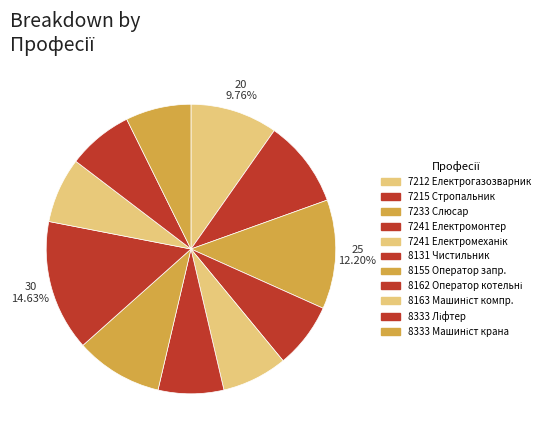

How many segments does this pie chart have?

11